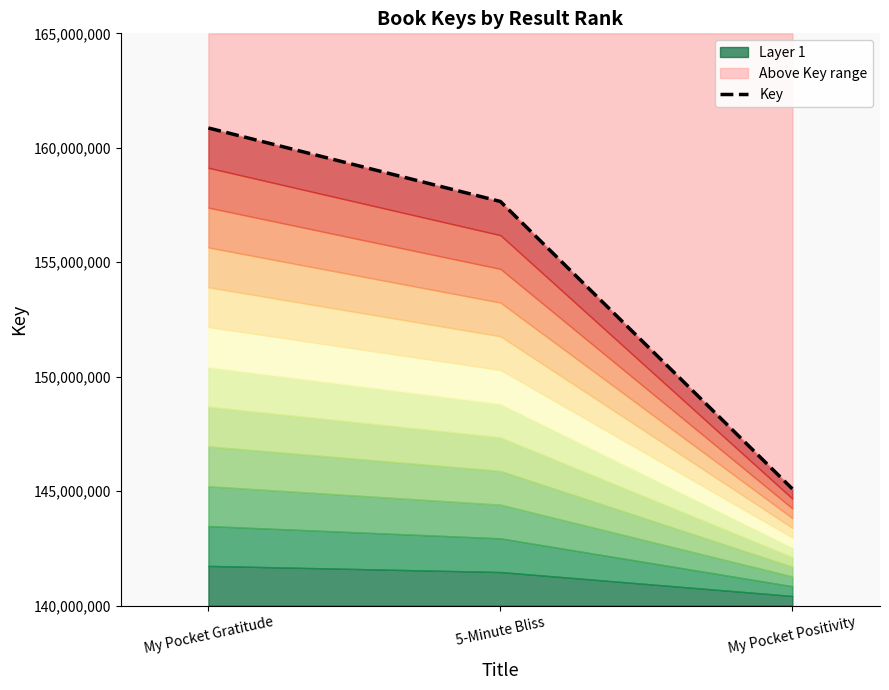

Reading left to right, extract all data points from this chart.

160866353	157655538	145102205